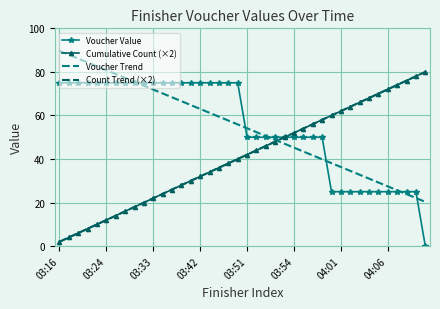

What is the difference between the second highest and minimum values in the Cumulative Count (×2) series?

76.0